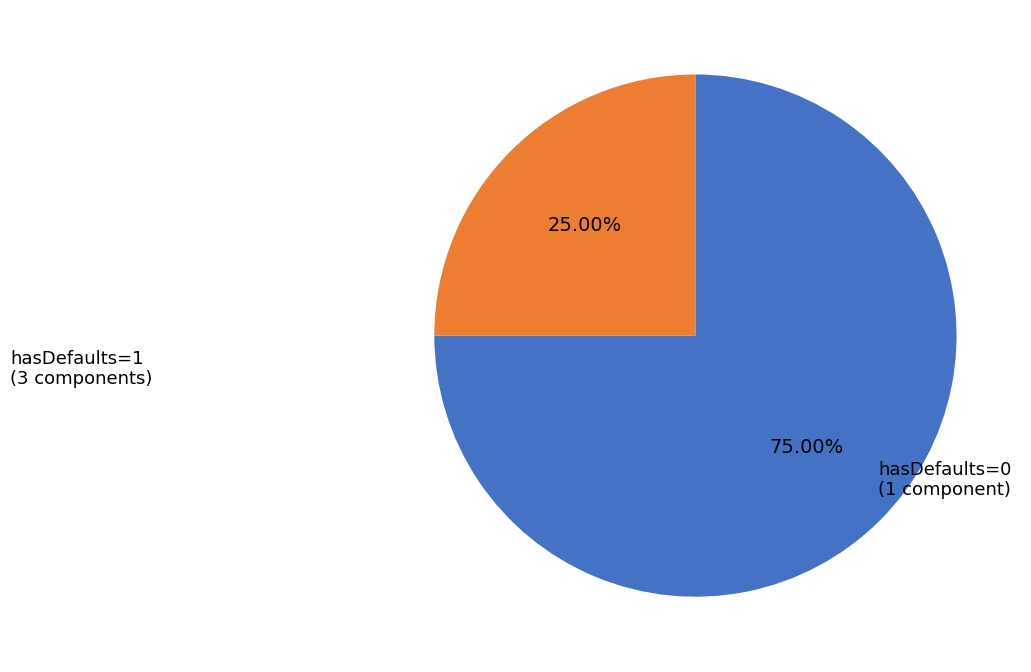

Does any single category account for the majority?

Yes